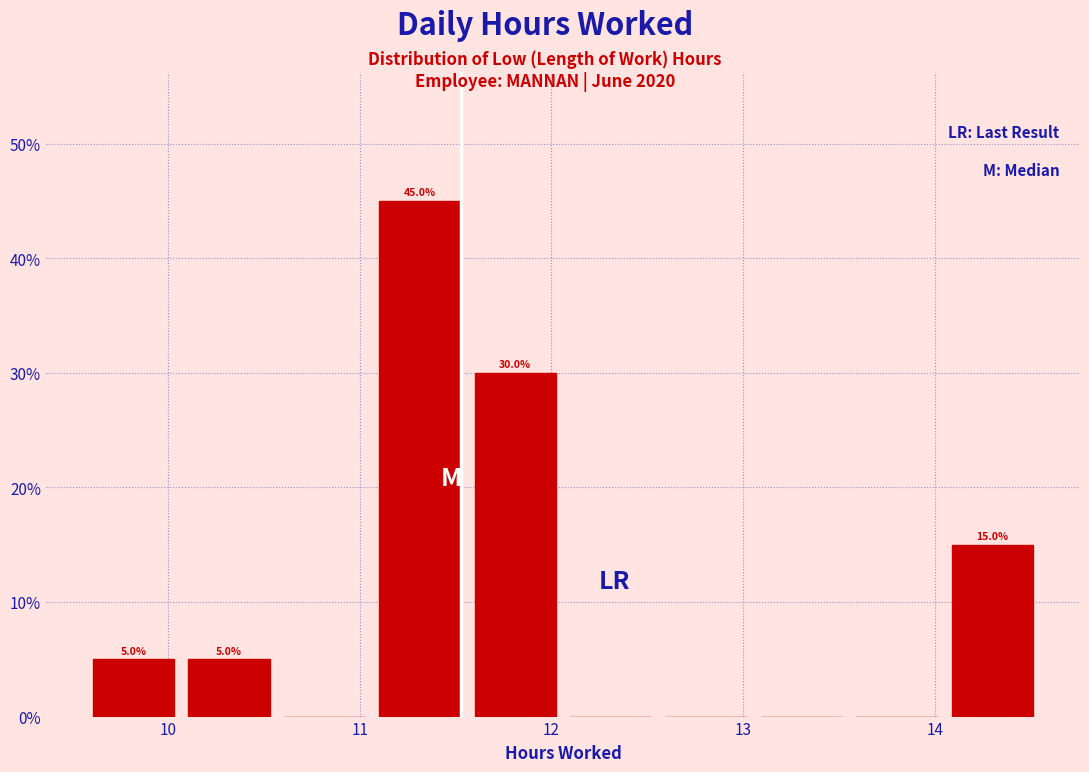

Which range on the x-axis has the tallest bar?

11.1 to 11.6